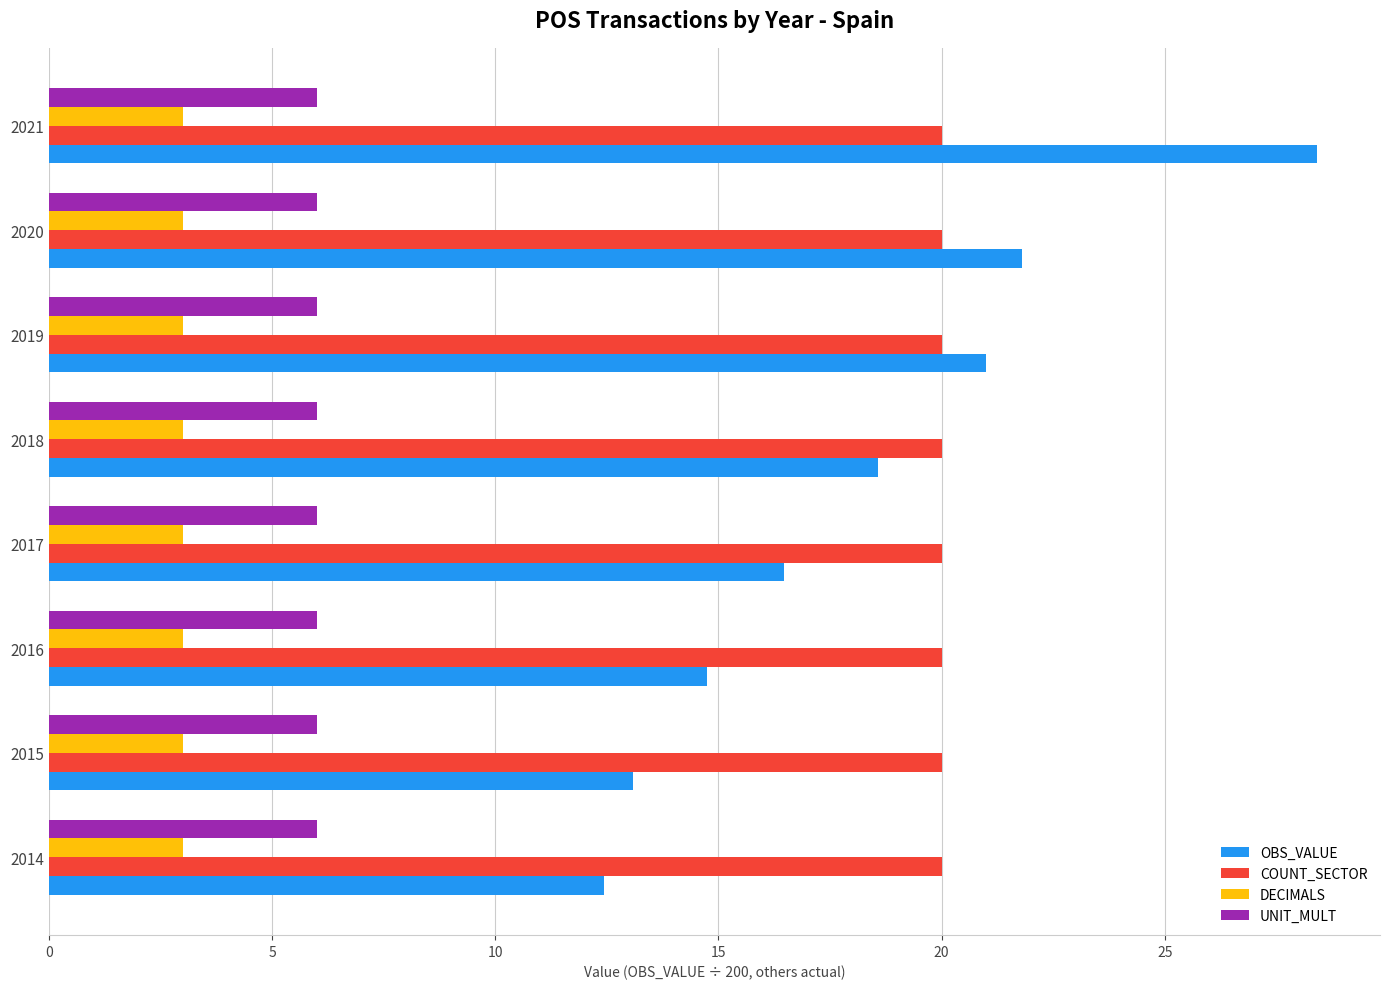

What is the smallest value displayed?

3.0